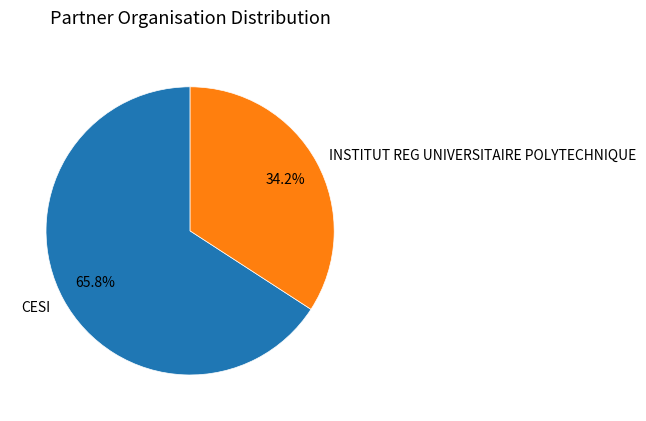

Which has a higher value, INSTITUT REG UNIVERSITAIRE POLYTECHNIQUE or CESI?

CESI